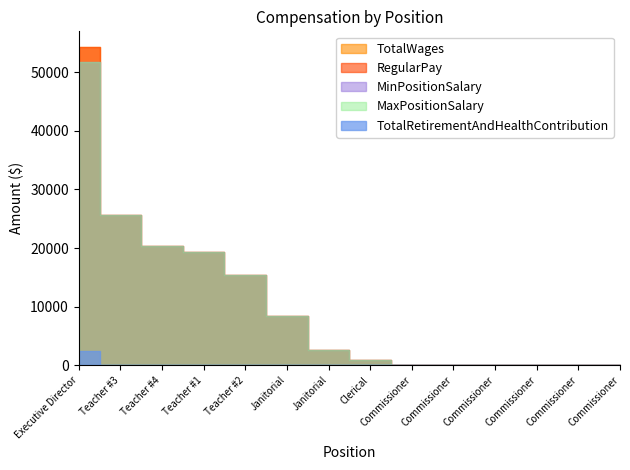

Is it true that MaxPositionSalary equals -28600 at Commissioner?

False